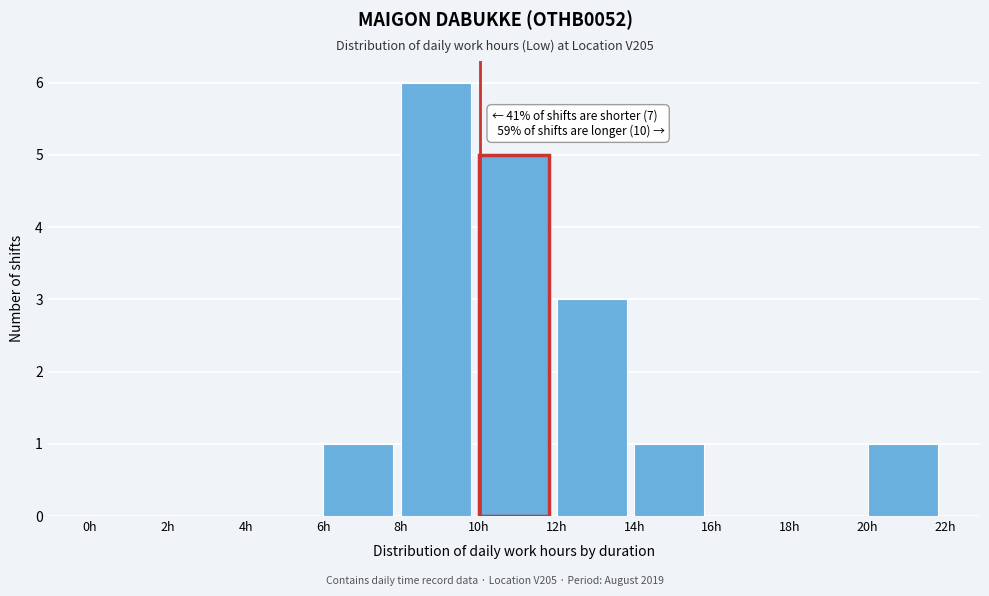

Over which range of the x-axis is the bar tallest?

8 to 10